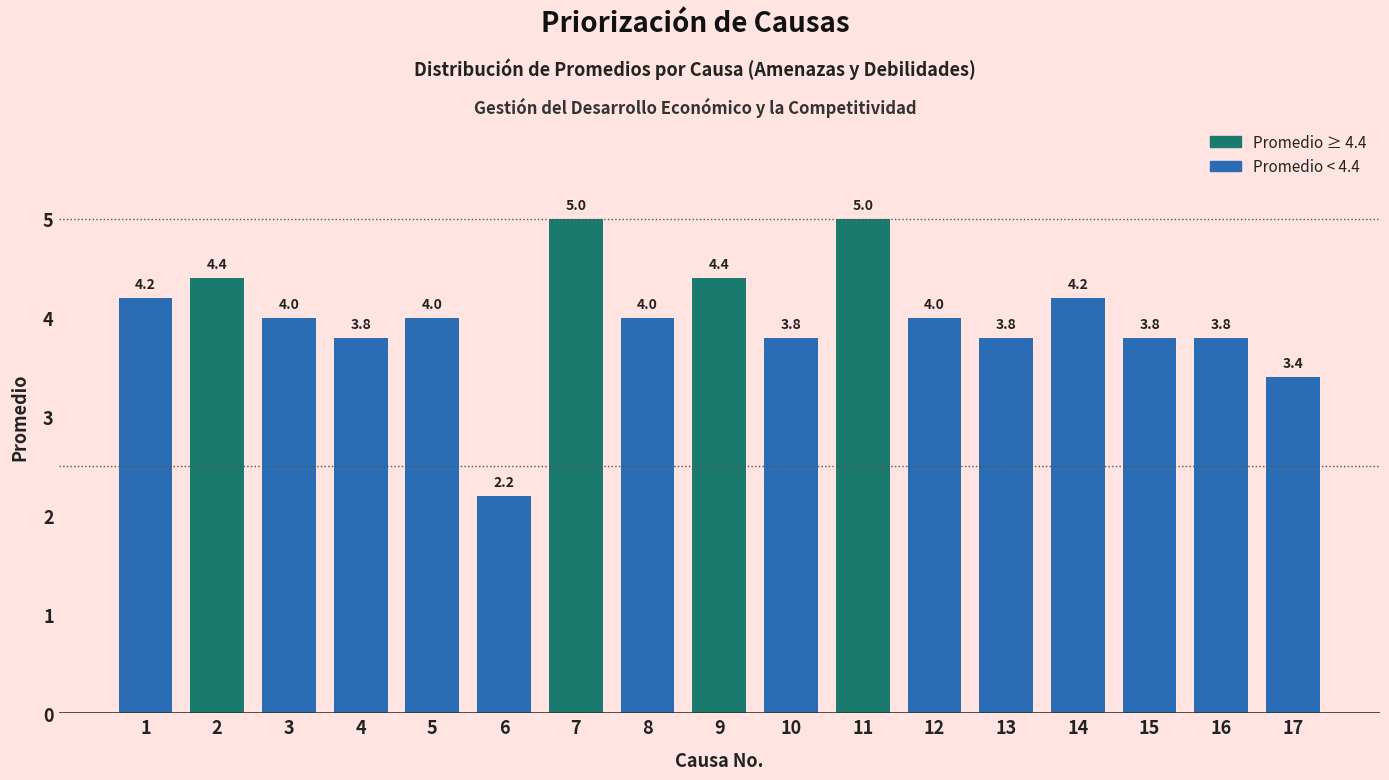

Reading left to right, extract all data points from this chart.

4.2	4.4	4.0	3.8	4.0	2.2	5.0	4.0	4.4	3.8	5.0	4.0	3.8	4.2	3.8	3.8	3.4